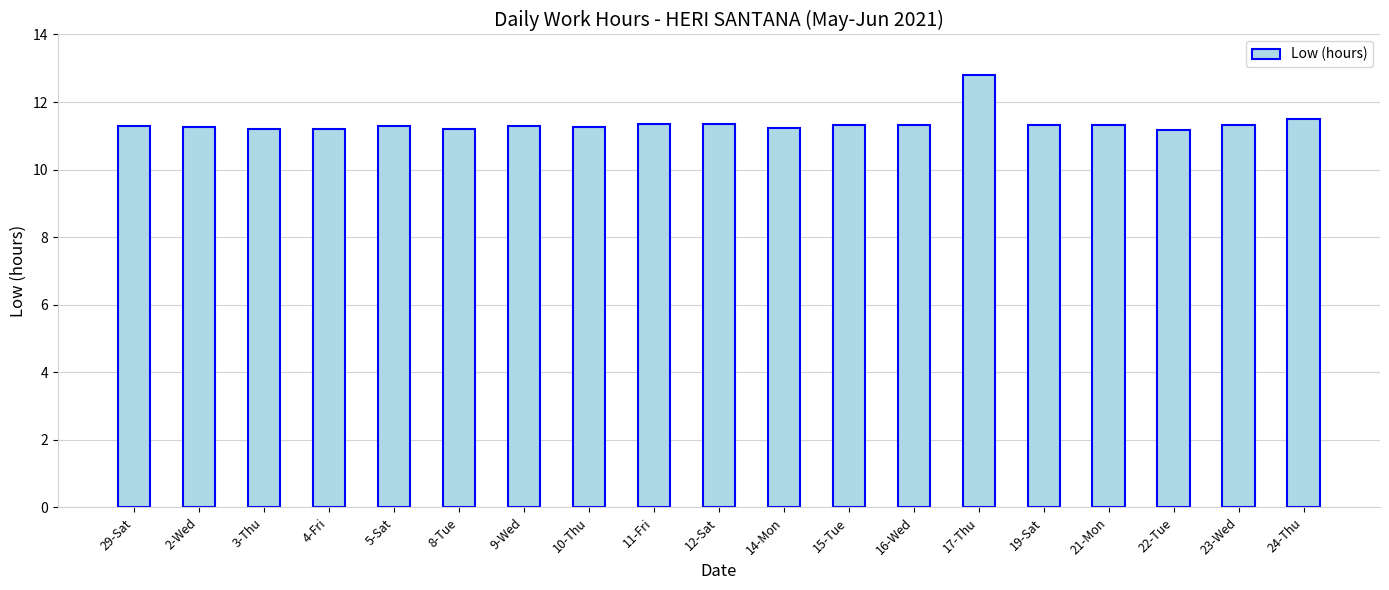

What is the ratio of the value at 12-Sat to the value at 4-Fri?

1.0